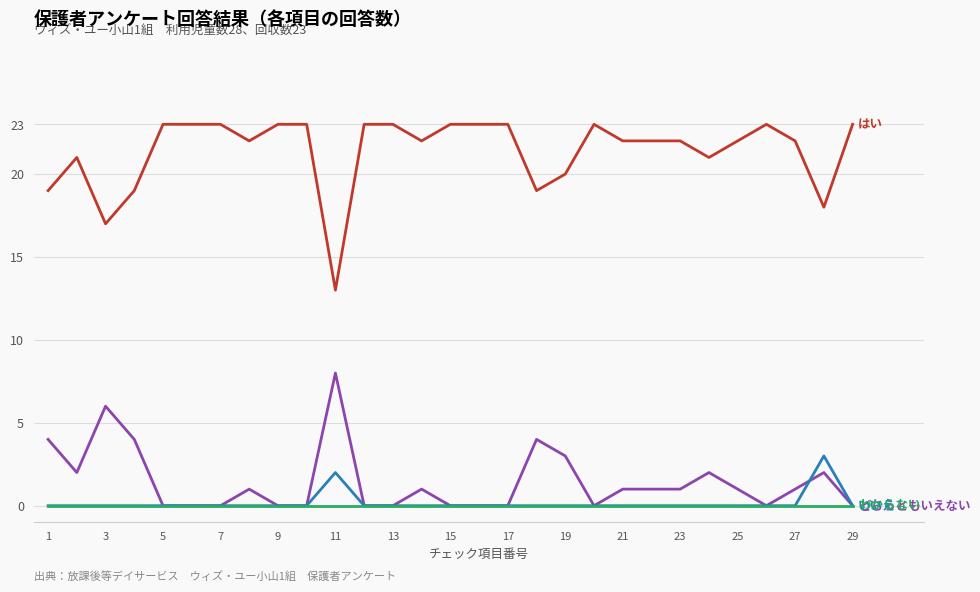

What is the maximum value shown in the chart?

23